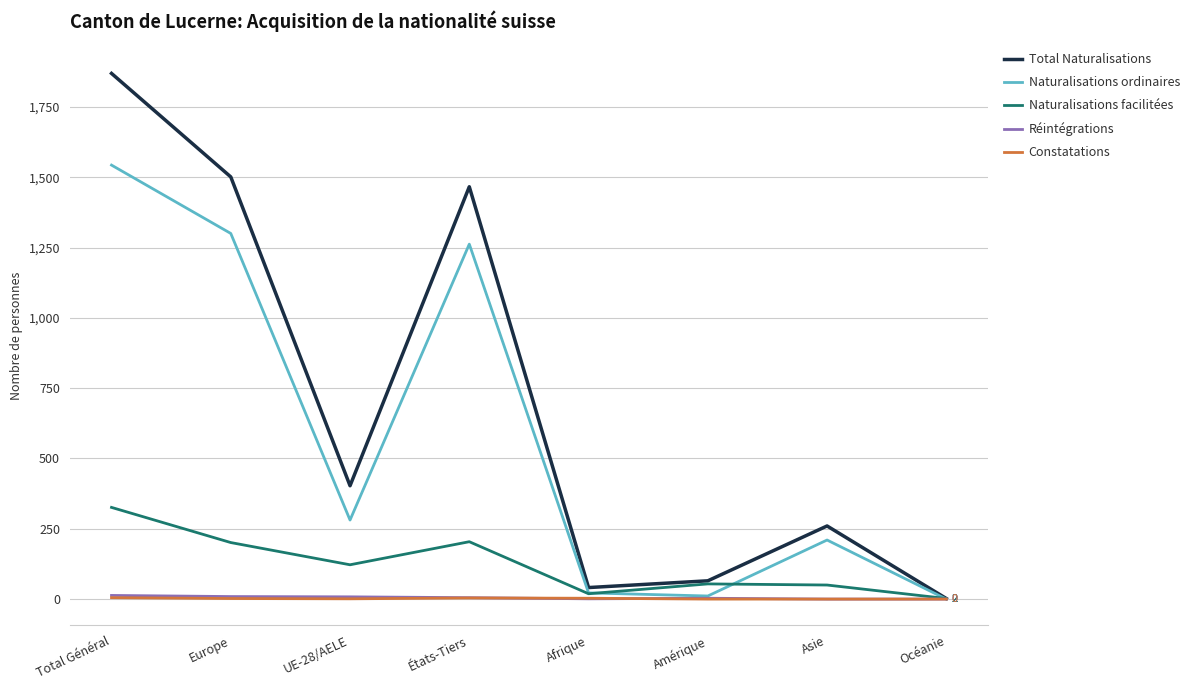

True or false: Constatations has a value of 0 at Asie.

True